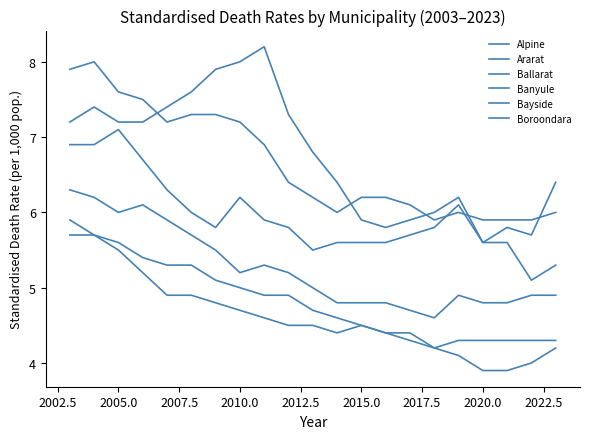

How many lines are shown in the chart?

6